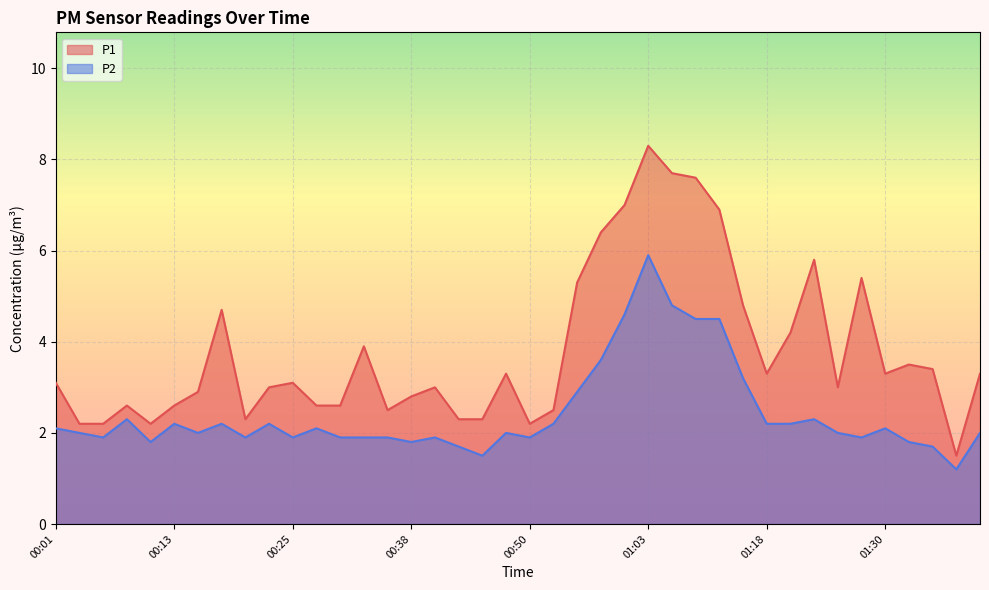

At which category is the sum across all series the highest?

01:03